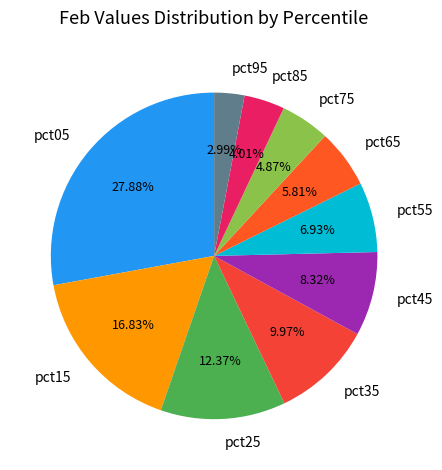

How many slices are in this pie chart?

10